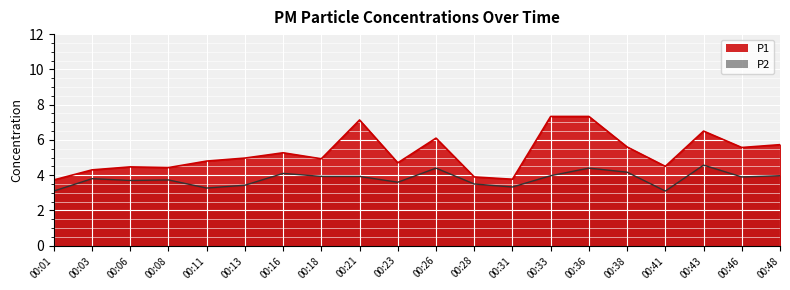

What is the value of the P2 point at the 17th from the left?

3.1